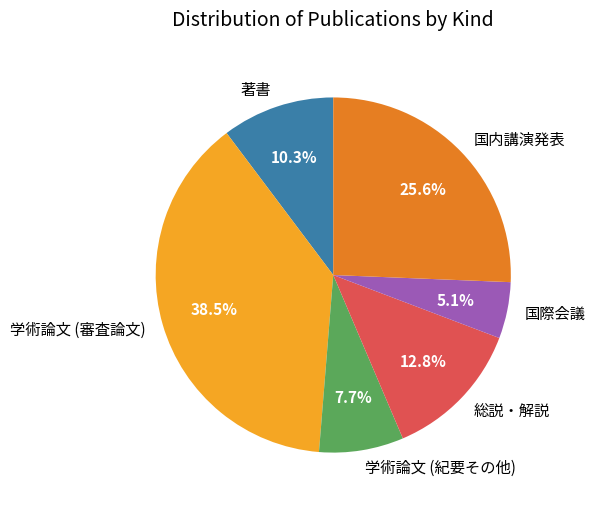

The 国際会議 slice represents 1% of the pie. True or false?

False